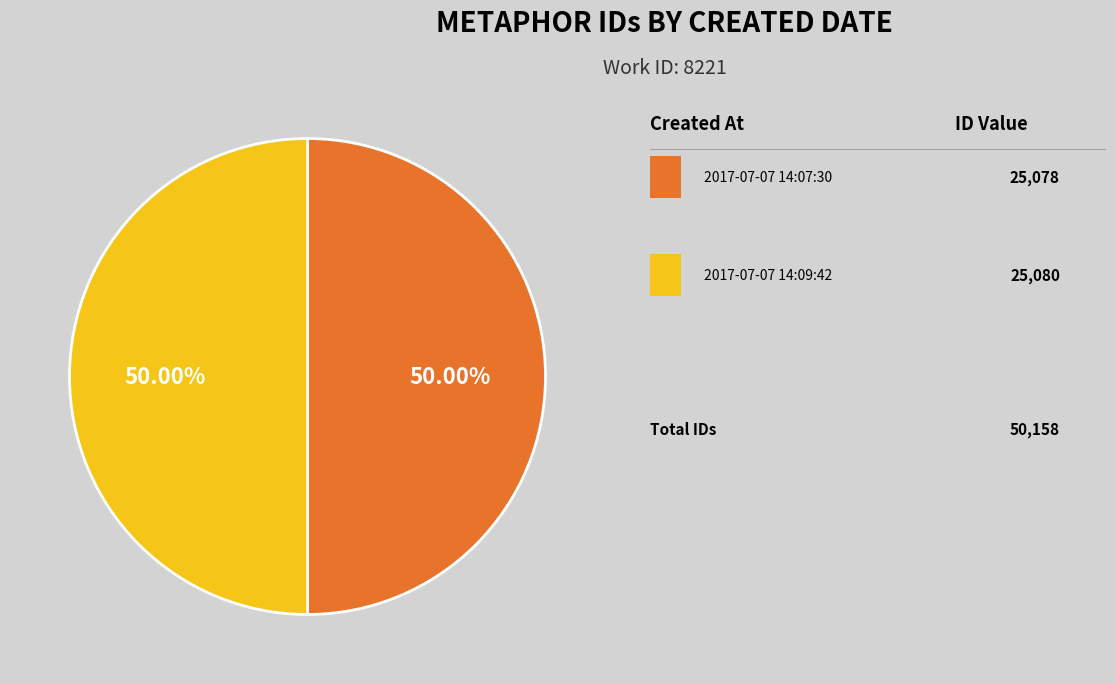

Count the number of slices in the pie.

2